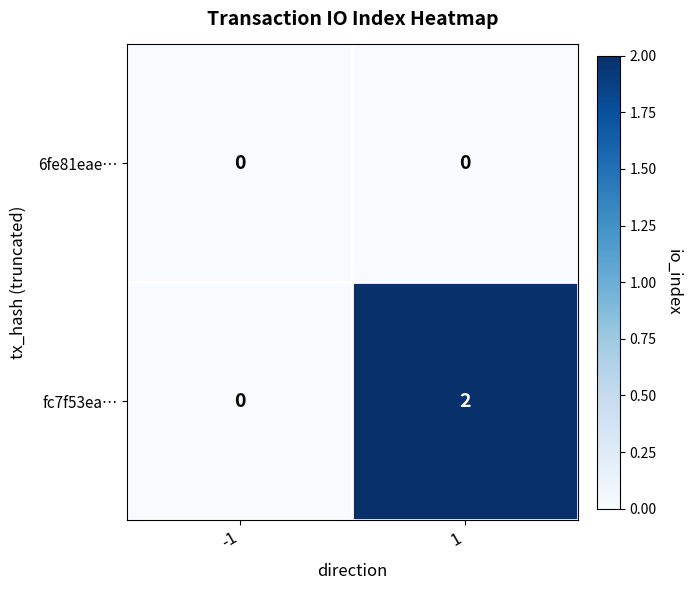

Reading left to right, transcribe all the data shown in this chart.

6fe81eae…: -1=0	1=0
fc7f53ea…: -1=0	1=2